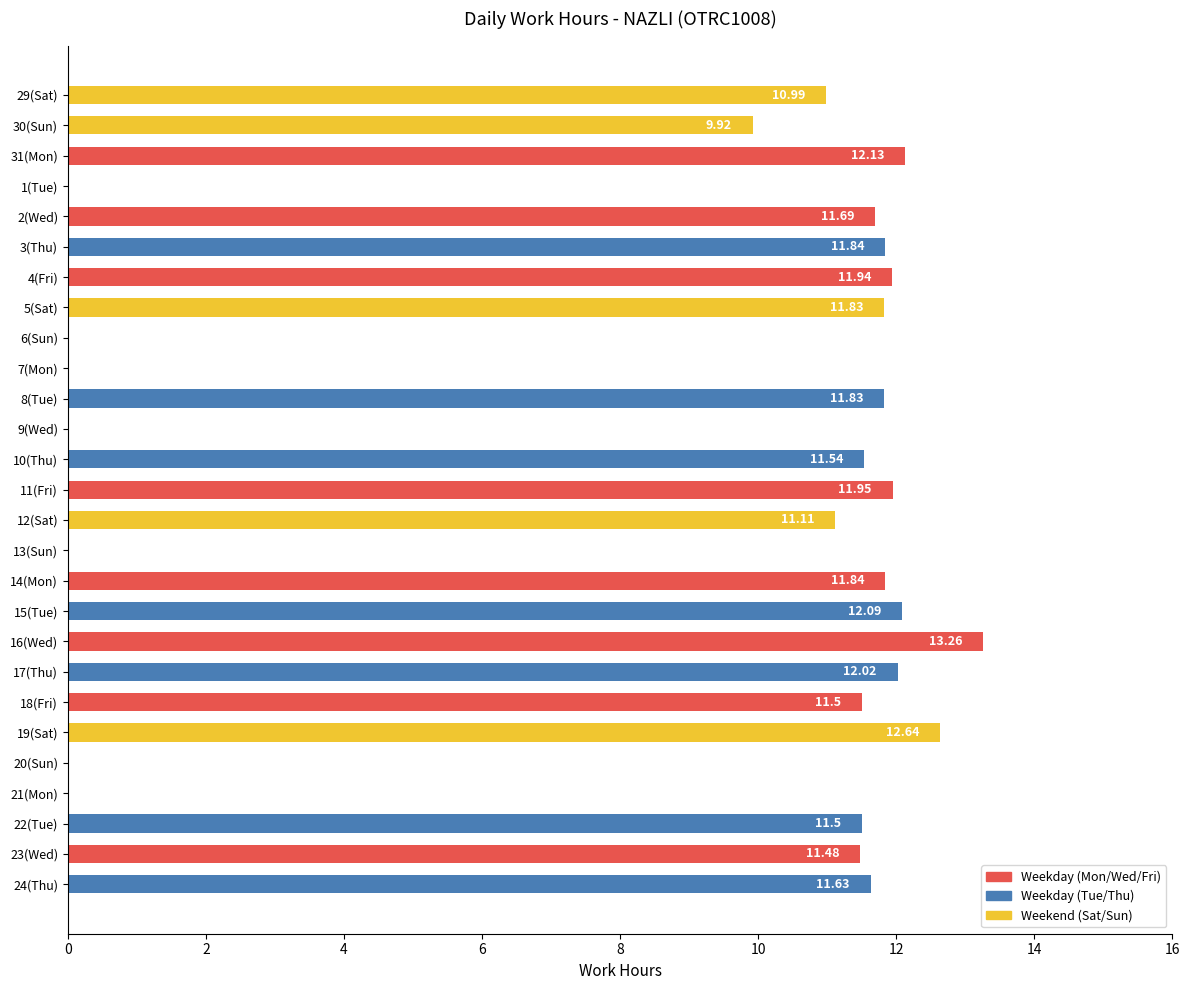

Which label corresponds to the largest value in the chart?

16(Wed)